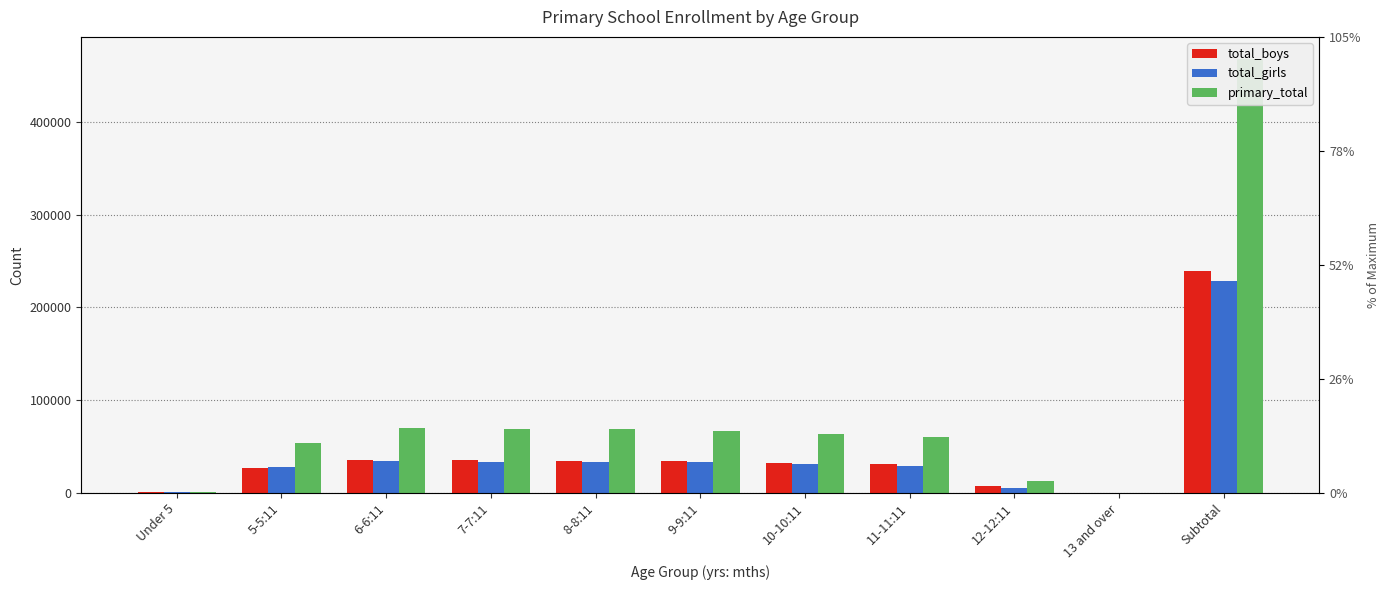

At how many categories does at least one series exceed 365021?

1